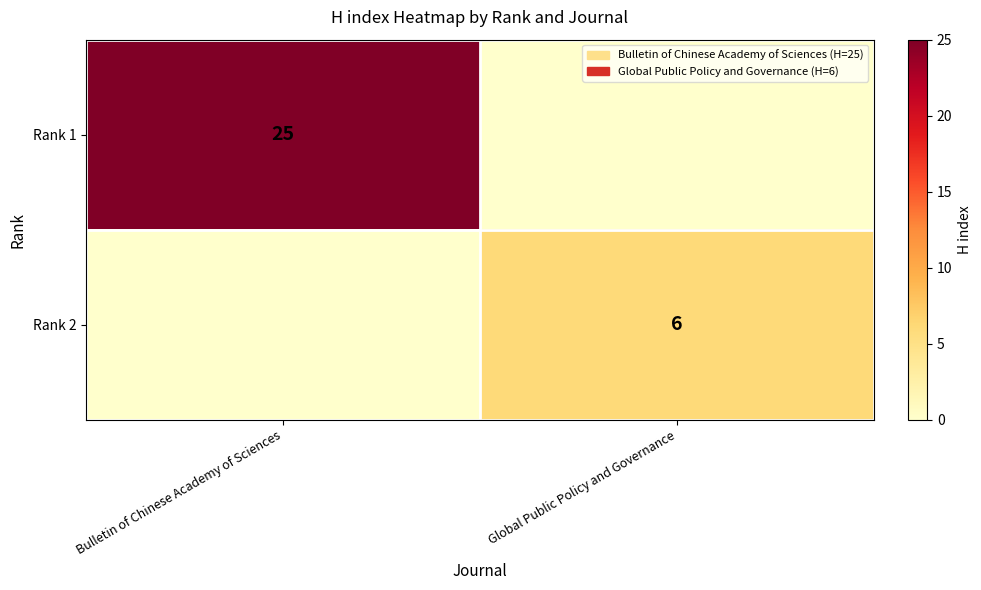

What is the total value across all series at Bulletin of Chinese Academy of Sciences?

25